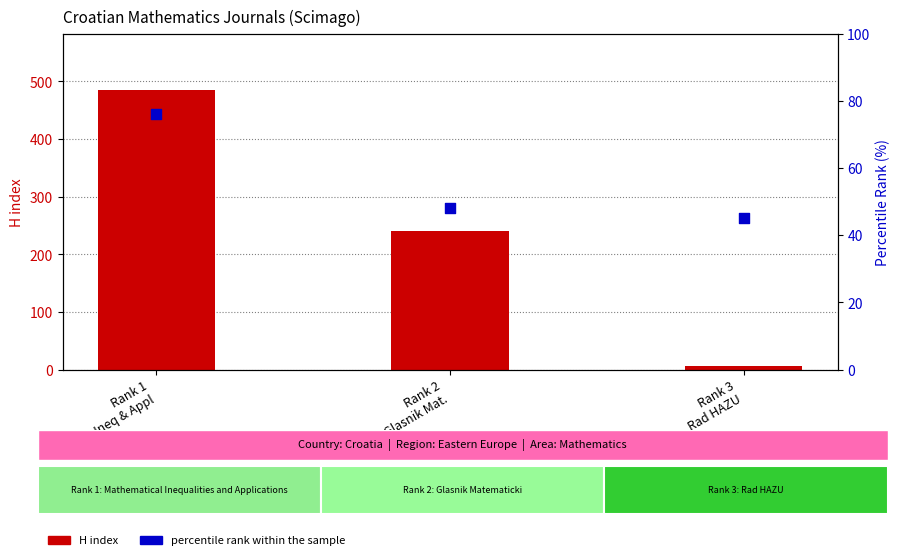

At how many categories does at least one series exceed 263?

1